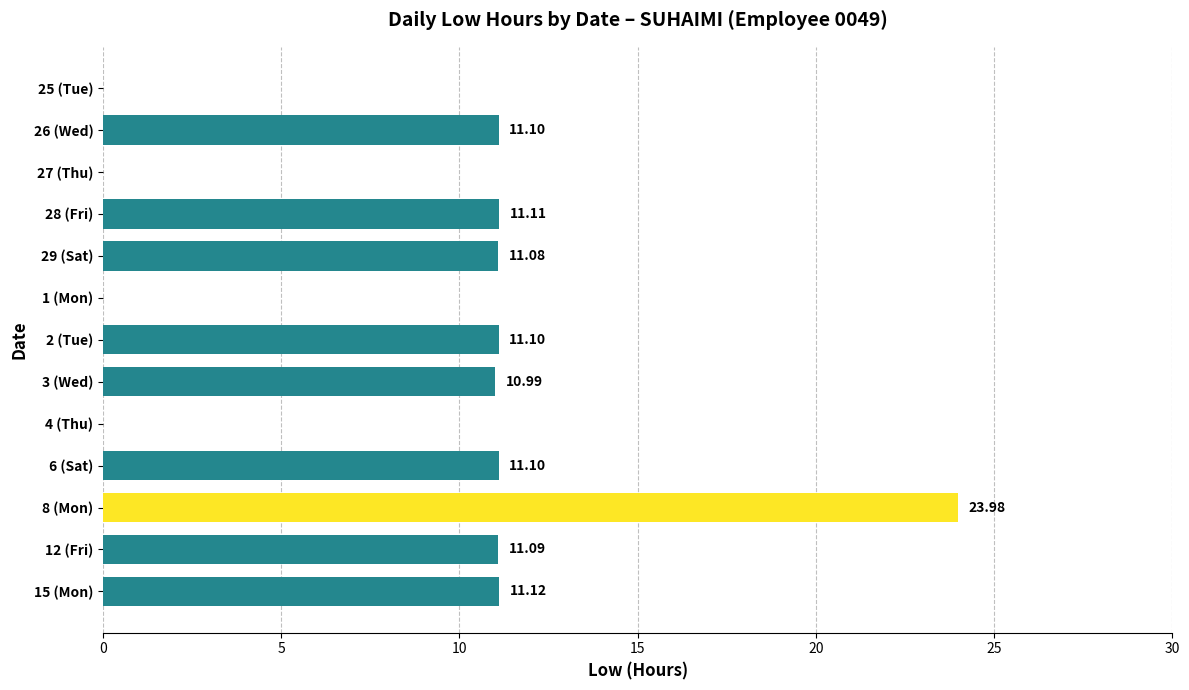

What is the maximum value shown in the chart?

24.0